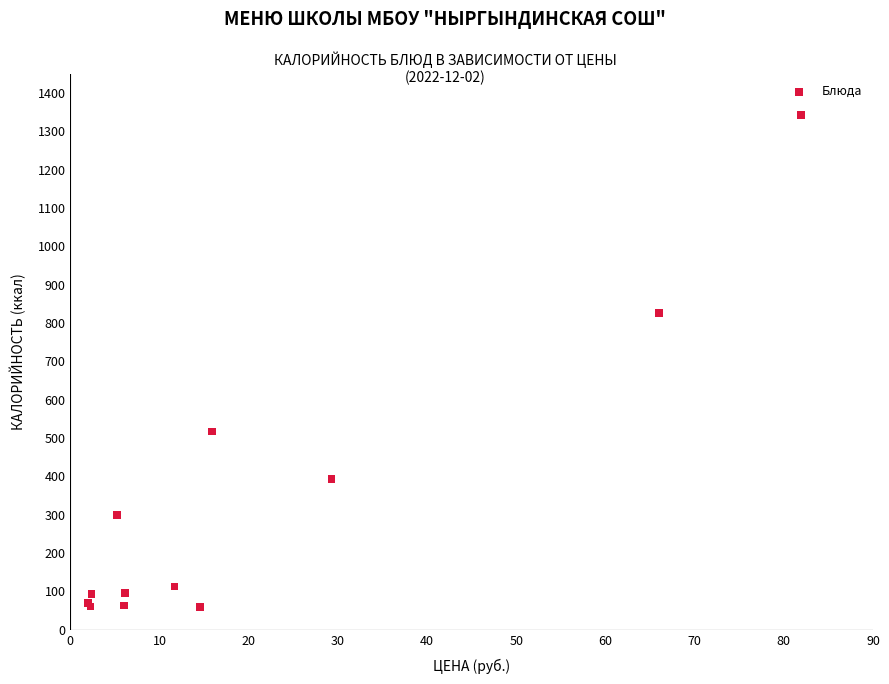

What Y value in the scatter plot is closest to 701?

826